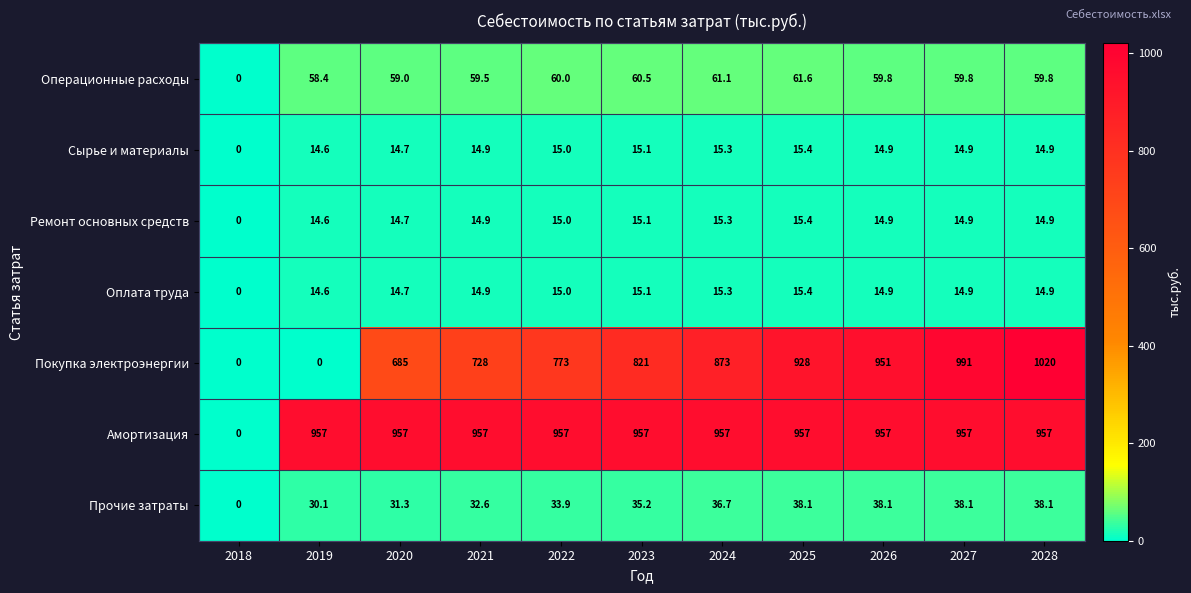

Which series has the largest range (max minus min)?

Покупка электроэнергии